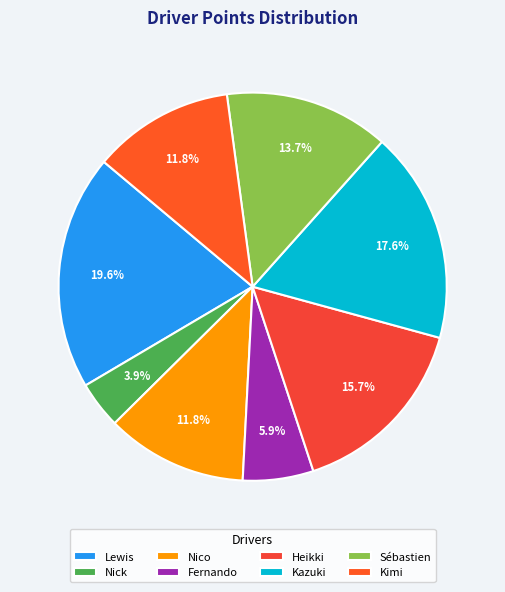

Which slice is the smallest?

Nick